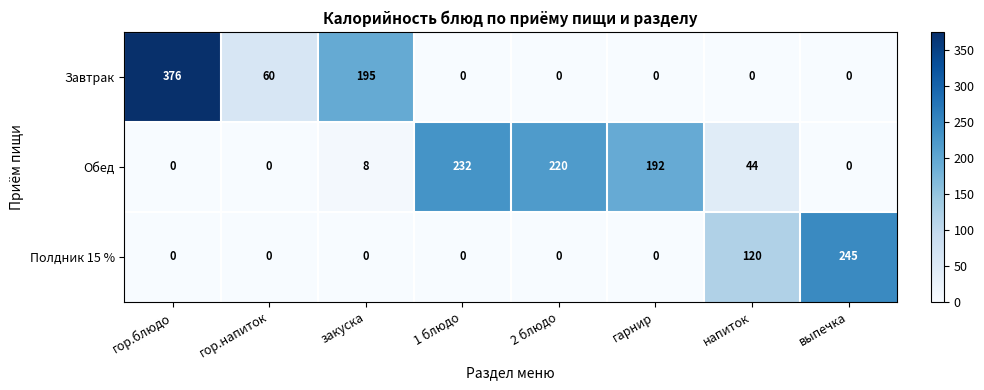

What is the spread (max minus min) of values at гарнир?

192